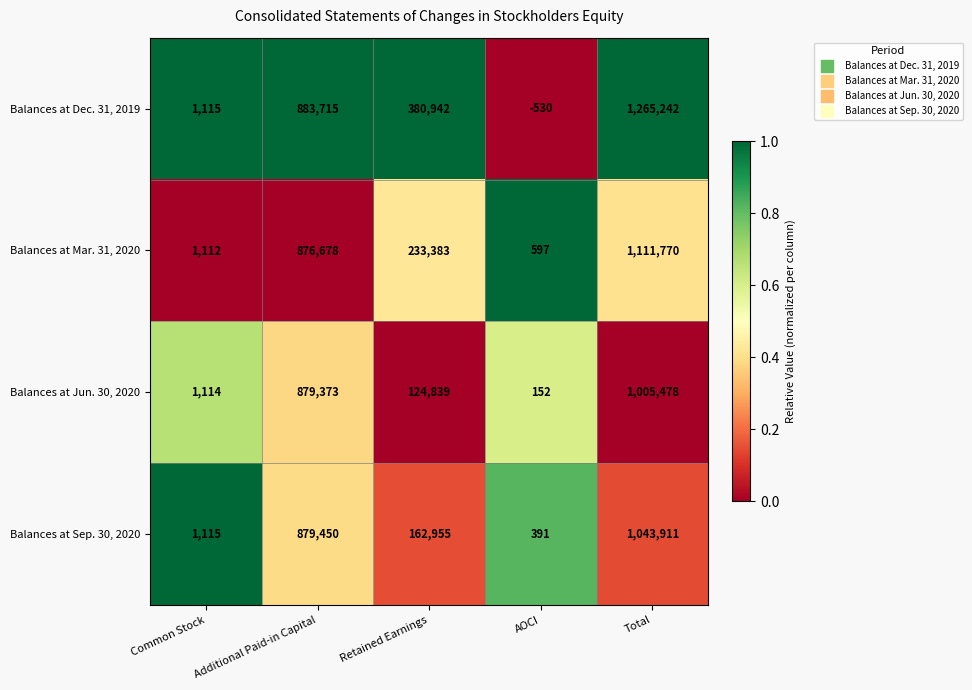

At how many categories does at least one series exceed 0?

5